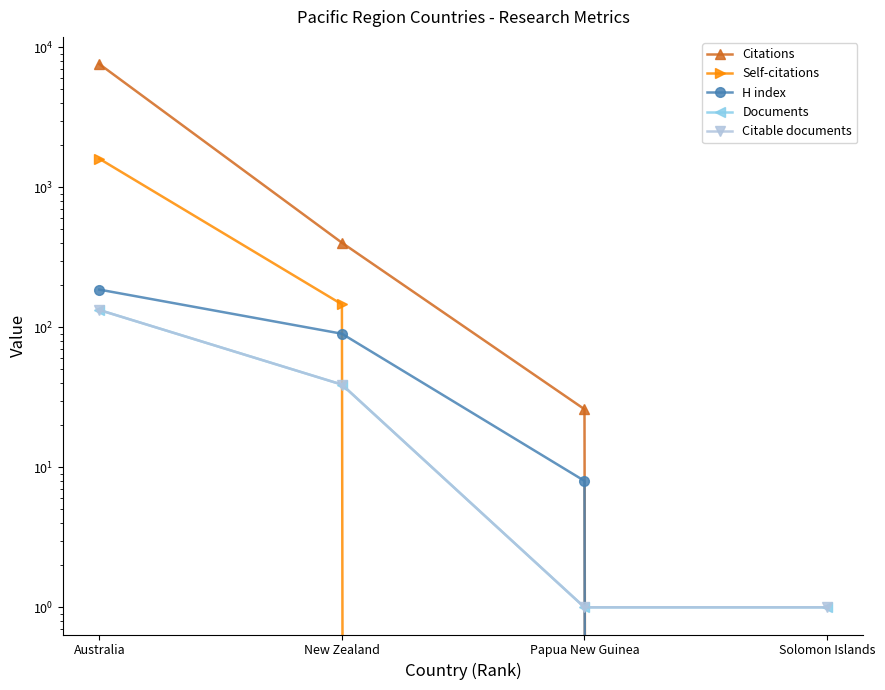

The Documents series shows 1 at Papua New Guinea. True or false?

True